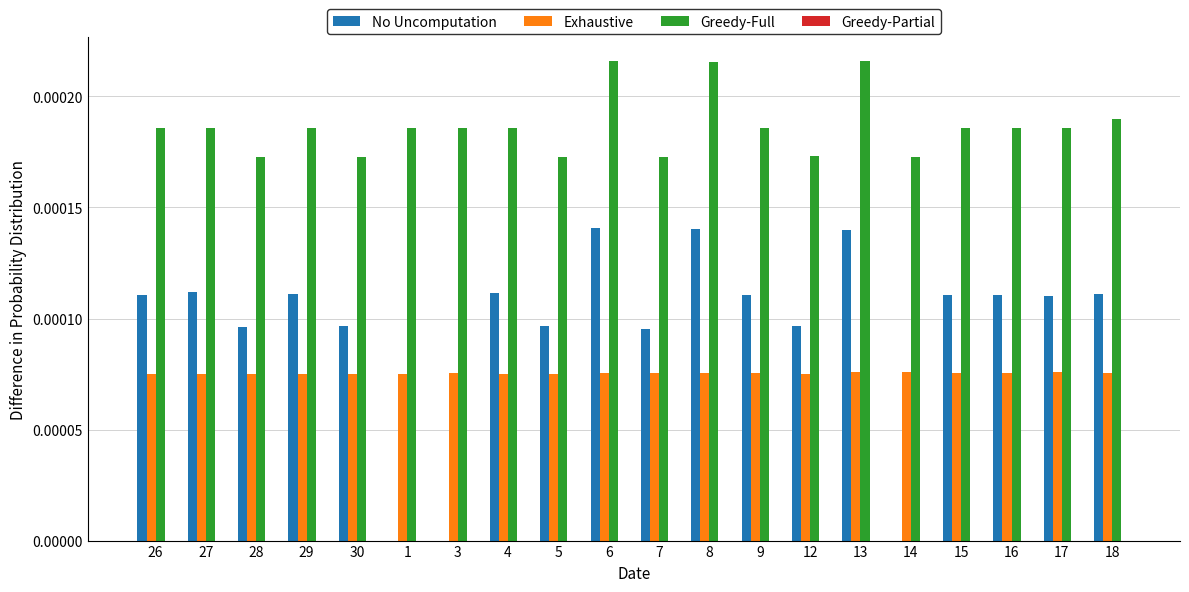

Between 1 and 4, which series saw the biggest shift?

No Uncomputation